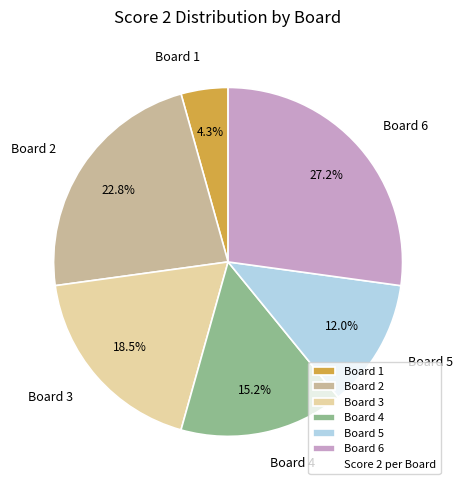

Which slice is the largest?

Board 6